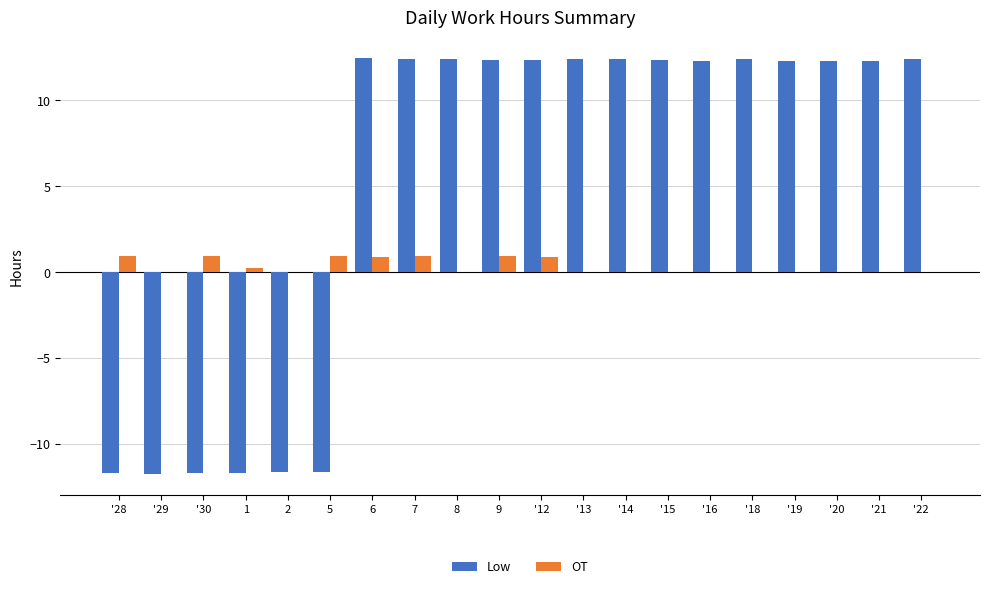

What is the sum of the Low values at '13 and '12?

24.7